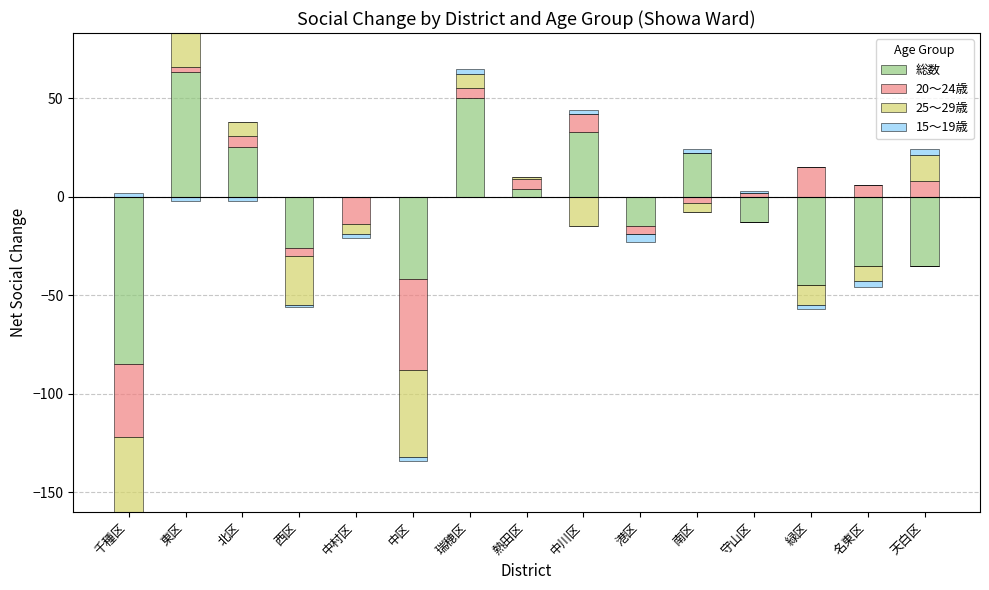

Count the number of categories in the chart.

15